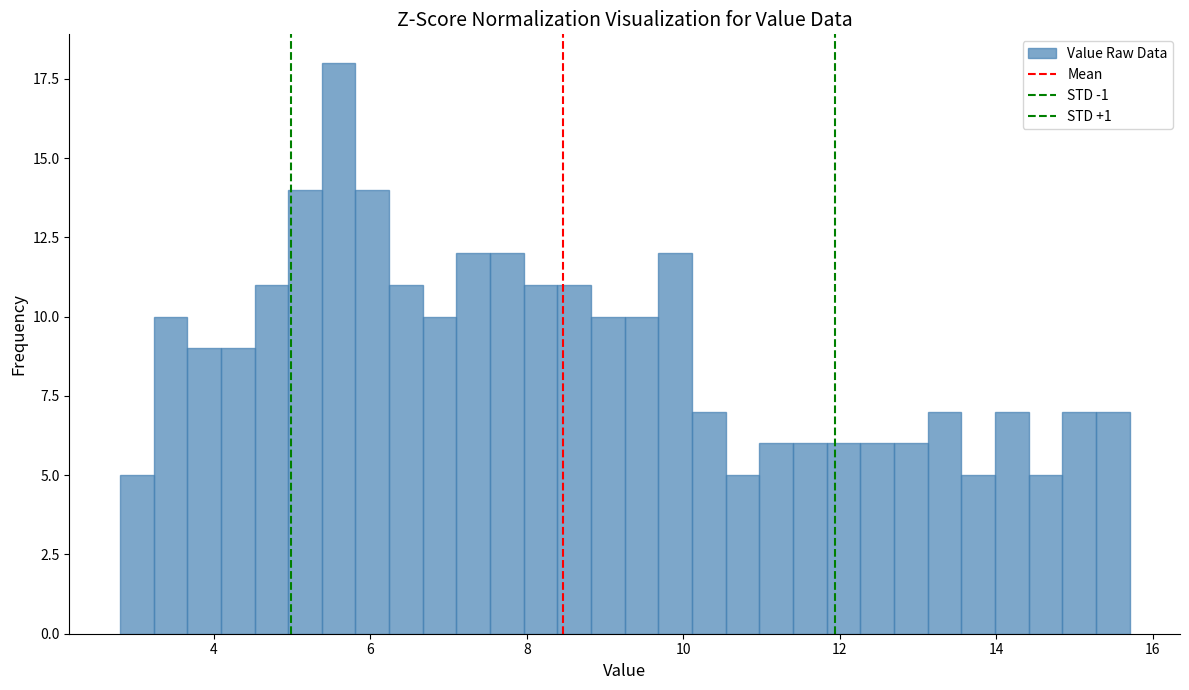

Read against the x-axis, roughly where is the centre of the tallest bar?

5.6